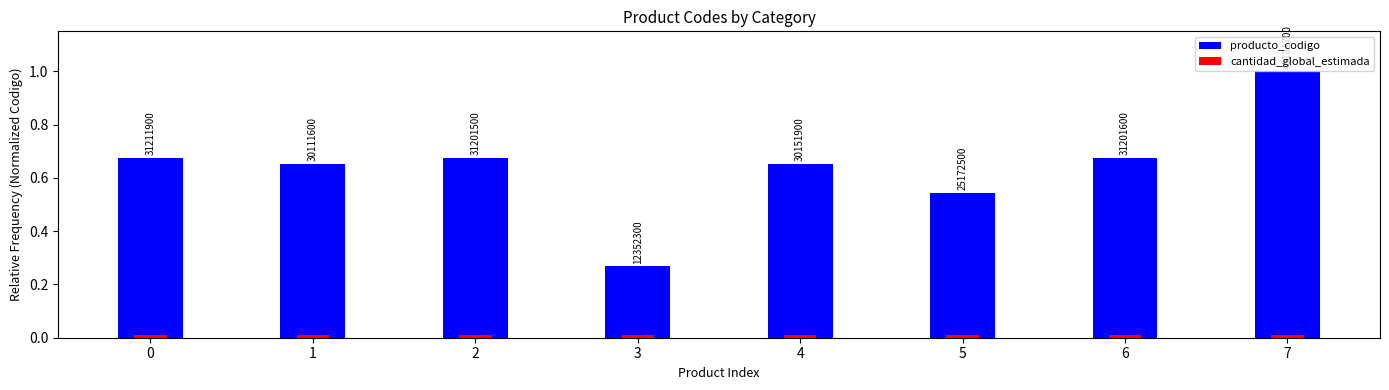

At which category is the sum across all series the highest?

7